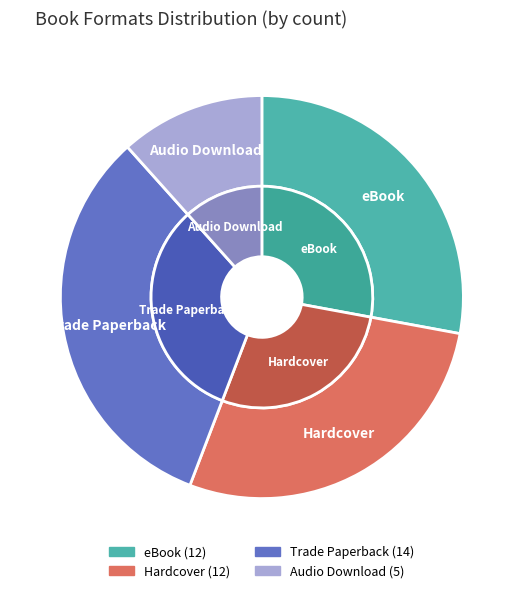

Between eBook and Audio Download, which is larger?

eBook